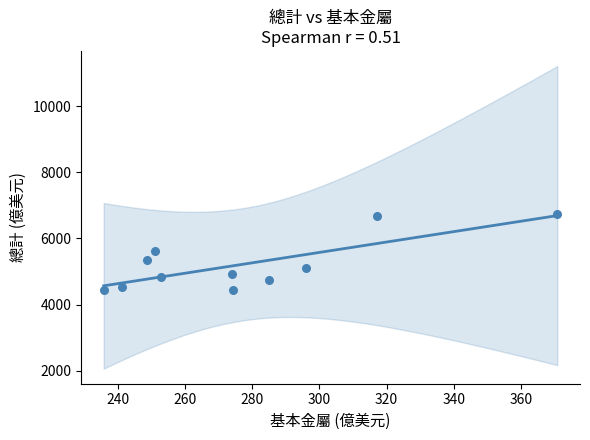

What is the average Y value?

5215.4